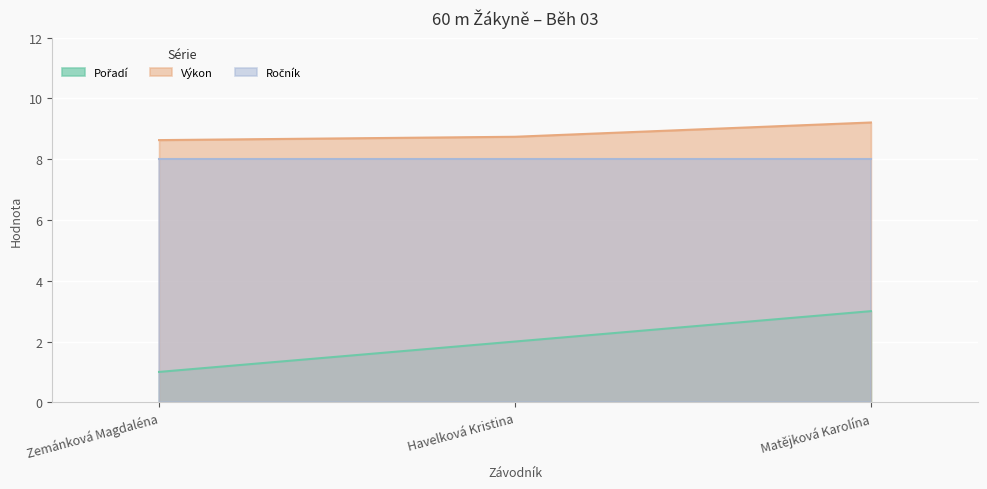

What is the difference between the highest and lowest values at Matějková Karolína?

6.2